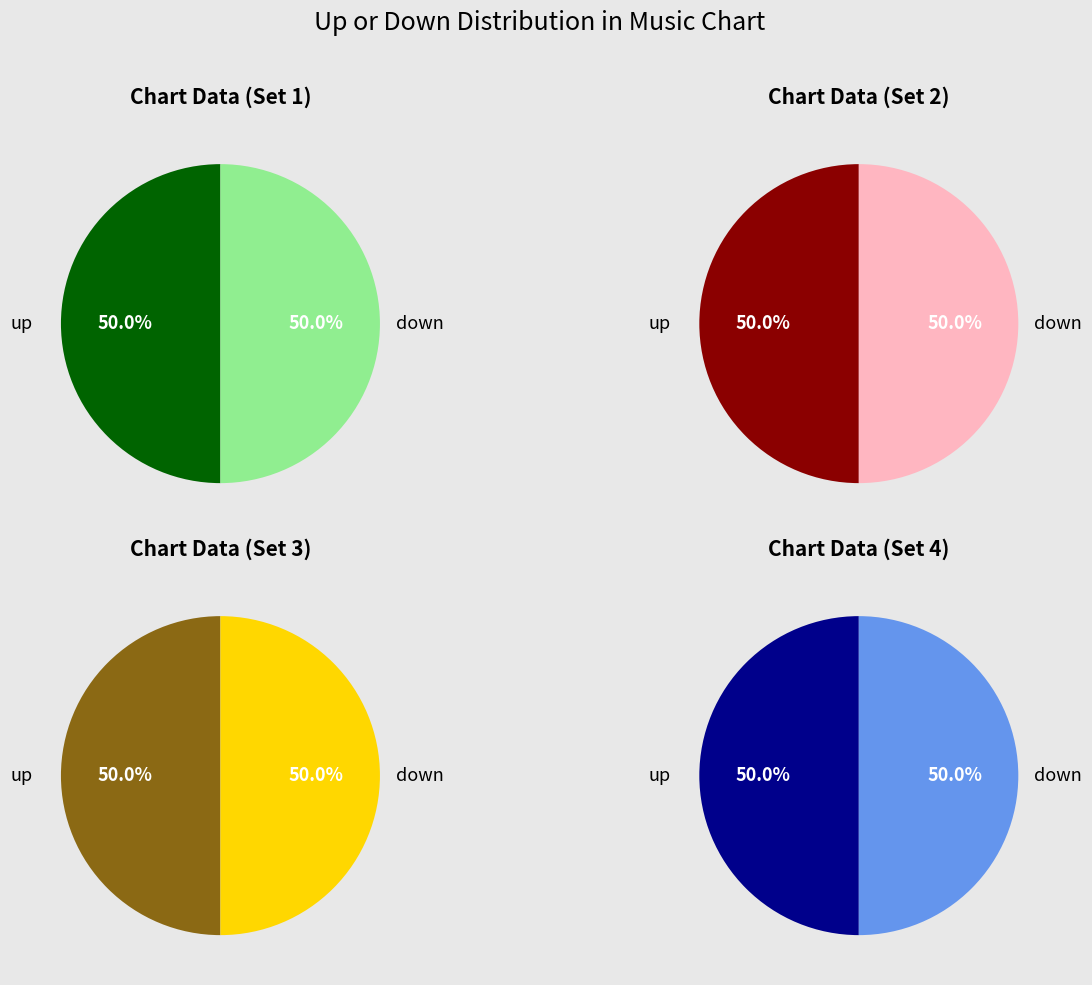

The down slice represents 56% of the pie. True or false?

False